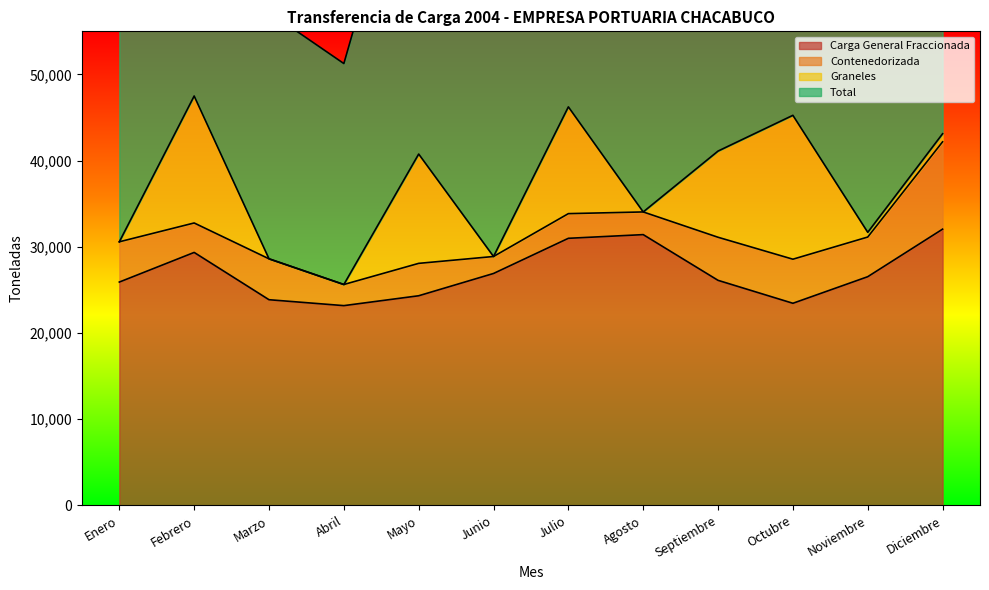

Read the Carga General Fraccionada value at Julio.

30991